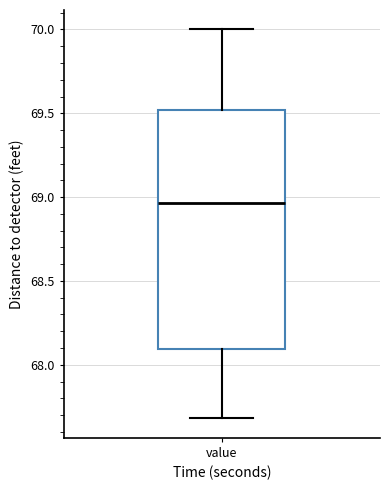

Where does the upper whisker of the box for value end on the y-axis? The values are not printed on the chart, so give them approximately, as read against the axis.

70.00